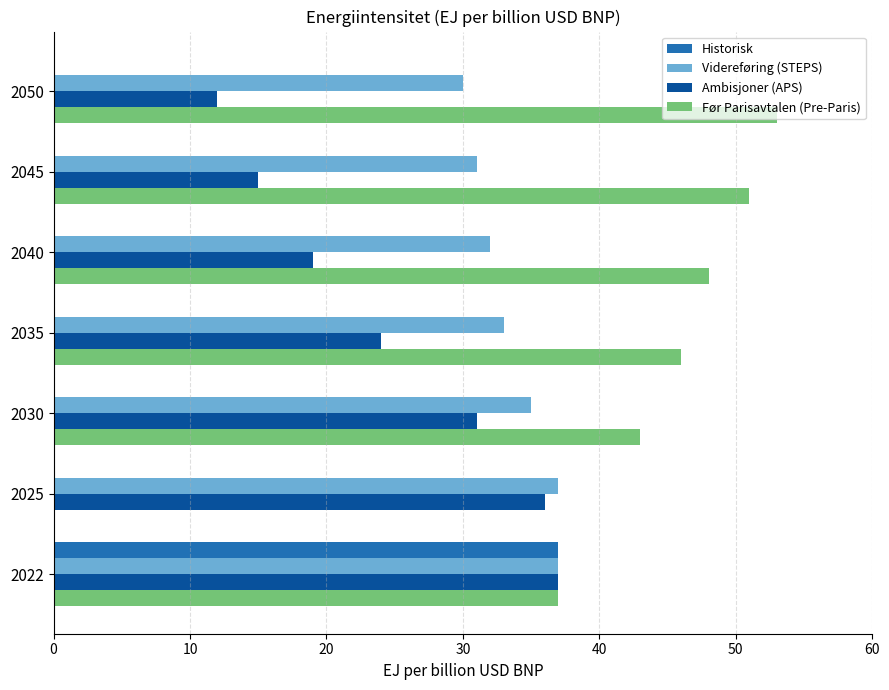

What is the maximum value for Før Parisavtalen (Pre-Paris)?

53